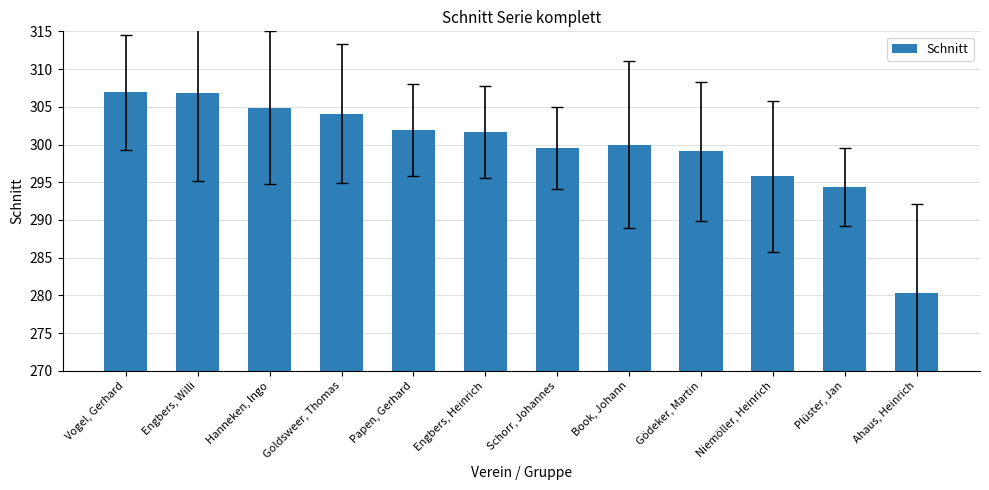

Does the chart contain stacked bars?

No